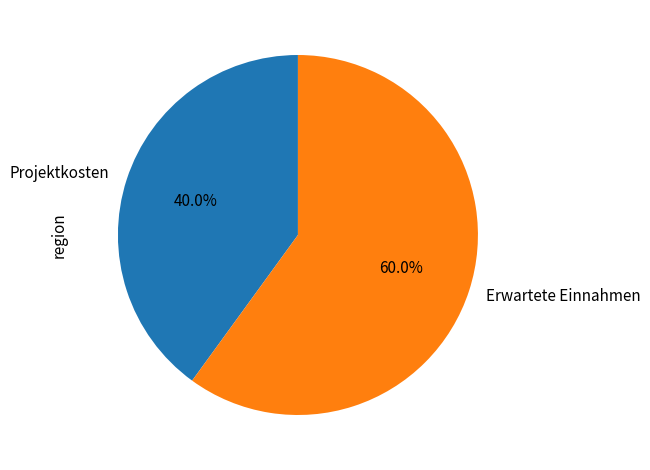

Do Projektkosten and Erwartete Einnahmen together represent more than half of the pie?

Yes